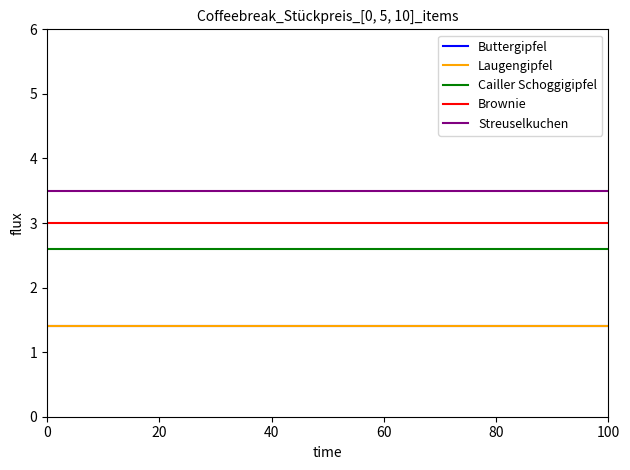

True or false: Streuselkuchen and Brownie intersect in this chart.

False